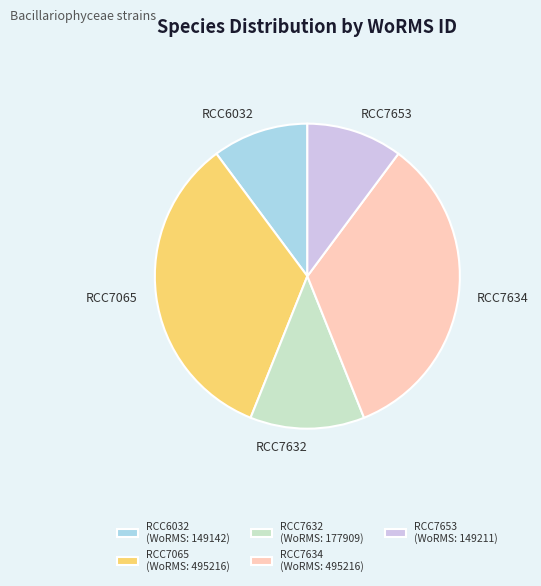

Does RCC7653 account for over 50% of the chart?

No